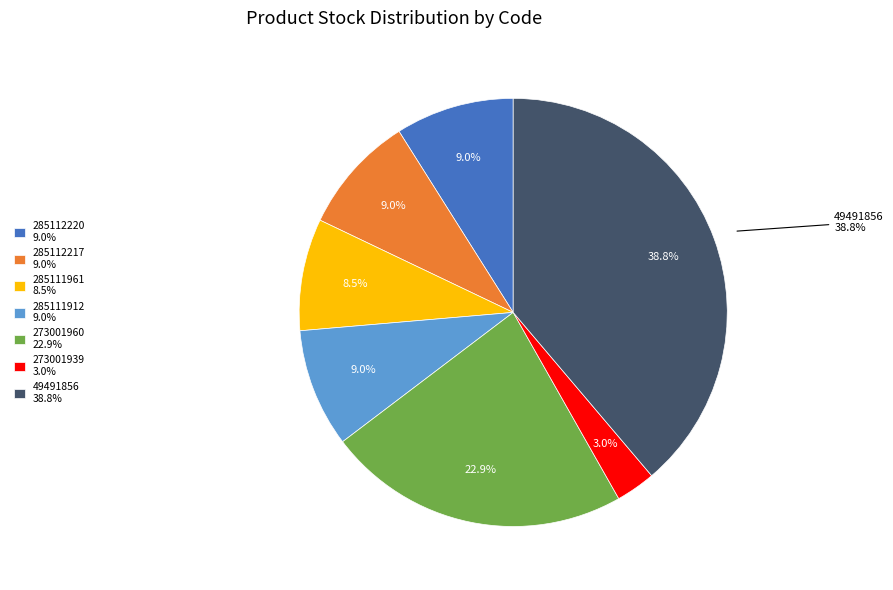

Which category has the biggest portion of the pie?

49491856